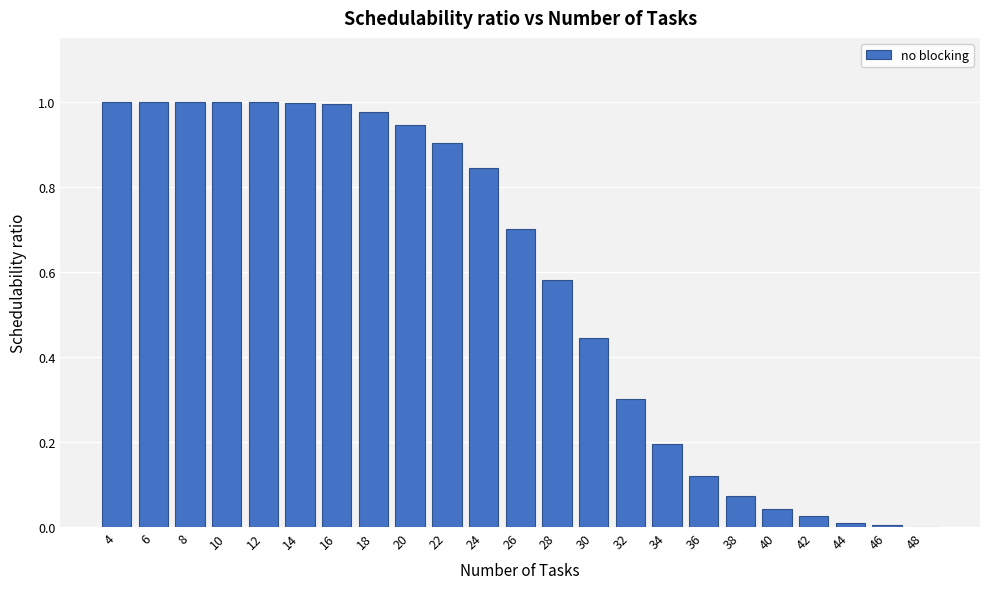

What is the sum of all values?

13.2